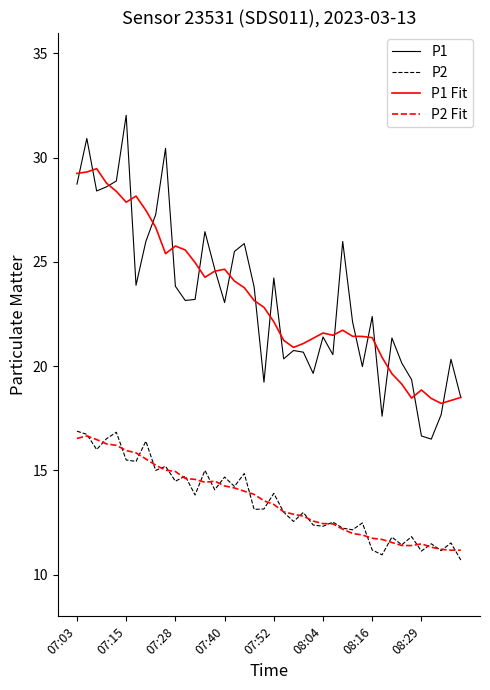

Which series has the widest spread of values?

P1